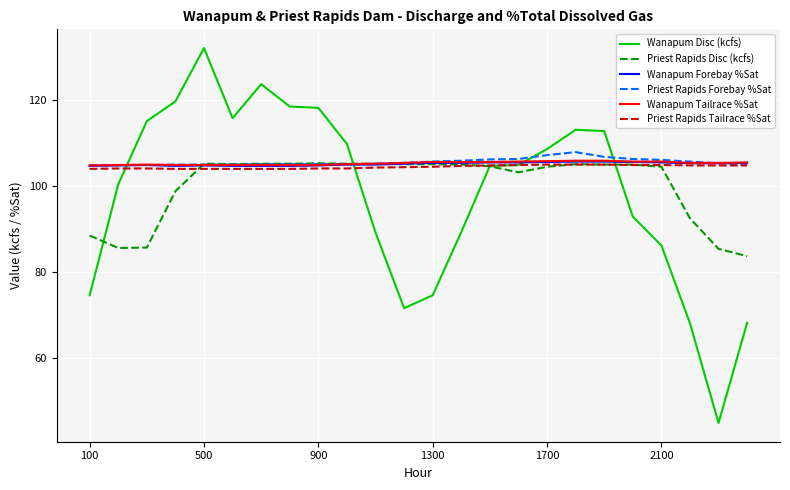

Which series has the largest range (max minus min)?

Wanapum Disc (kcfs)